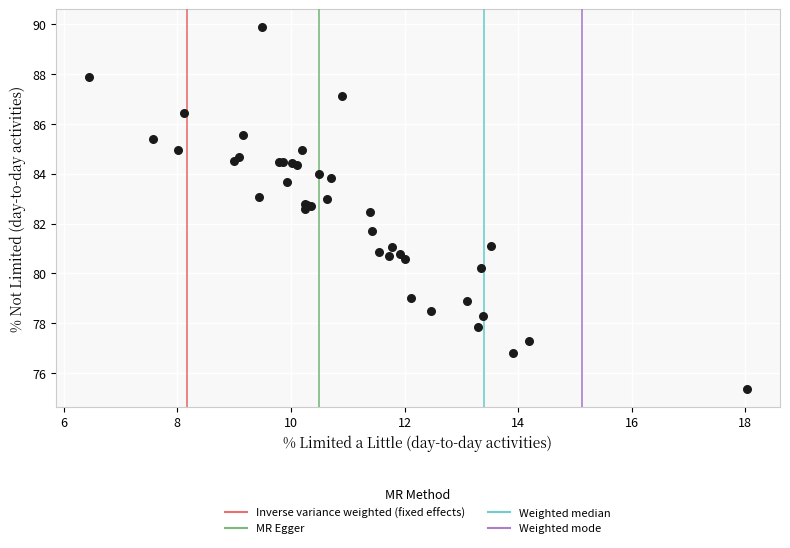

What Y value in the scatter plot is closest to 82?

81.7